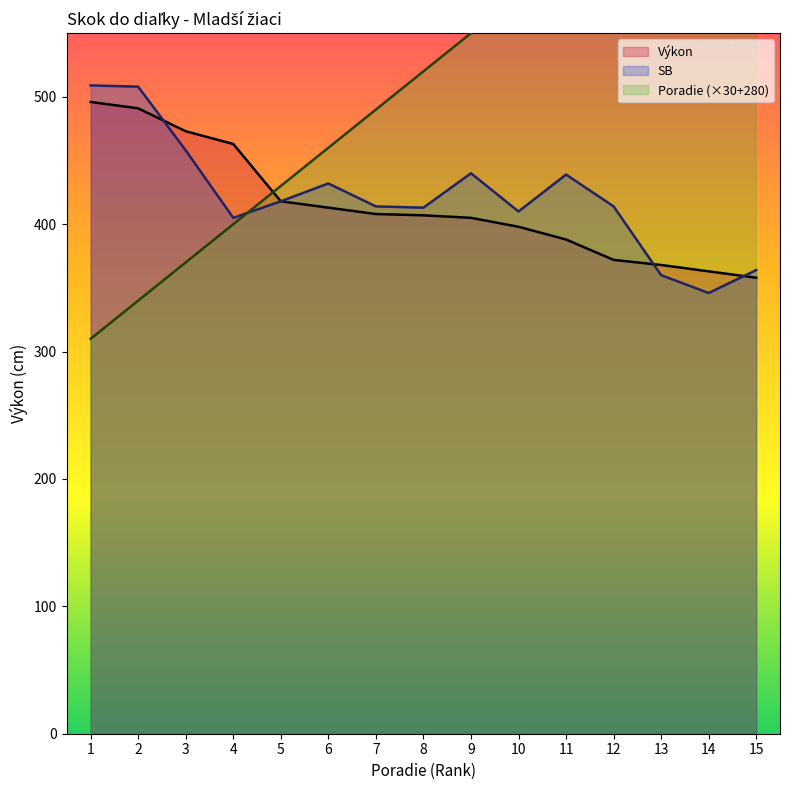

List the labels in order of Výkon value, smallest first.

15, 14, 13, 12, 11, 10, 9, 8, 7, 6, 5, 4, 3, 2, 1